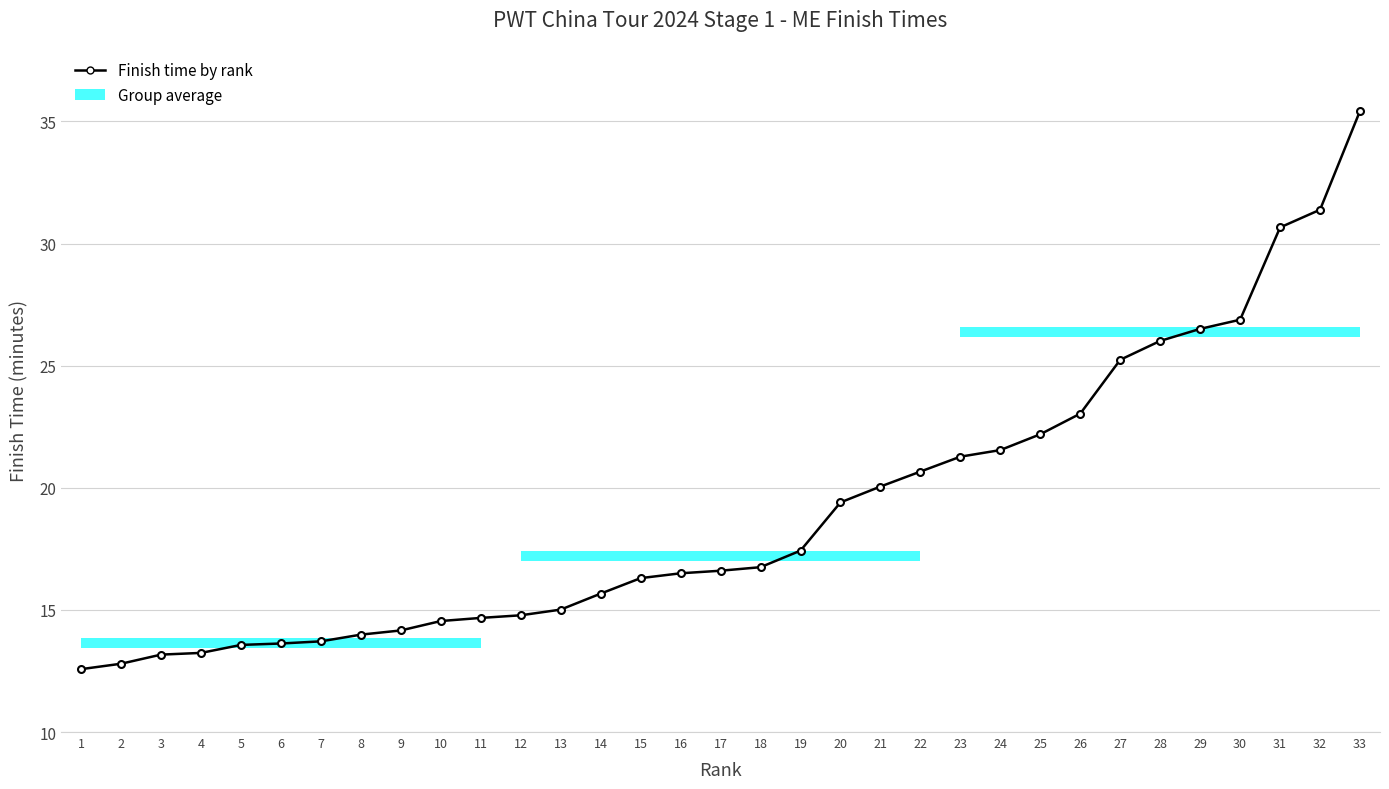

What is the change in value from 20 to 30?

+7.5